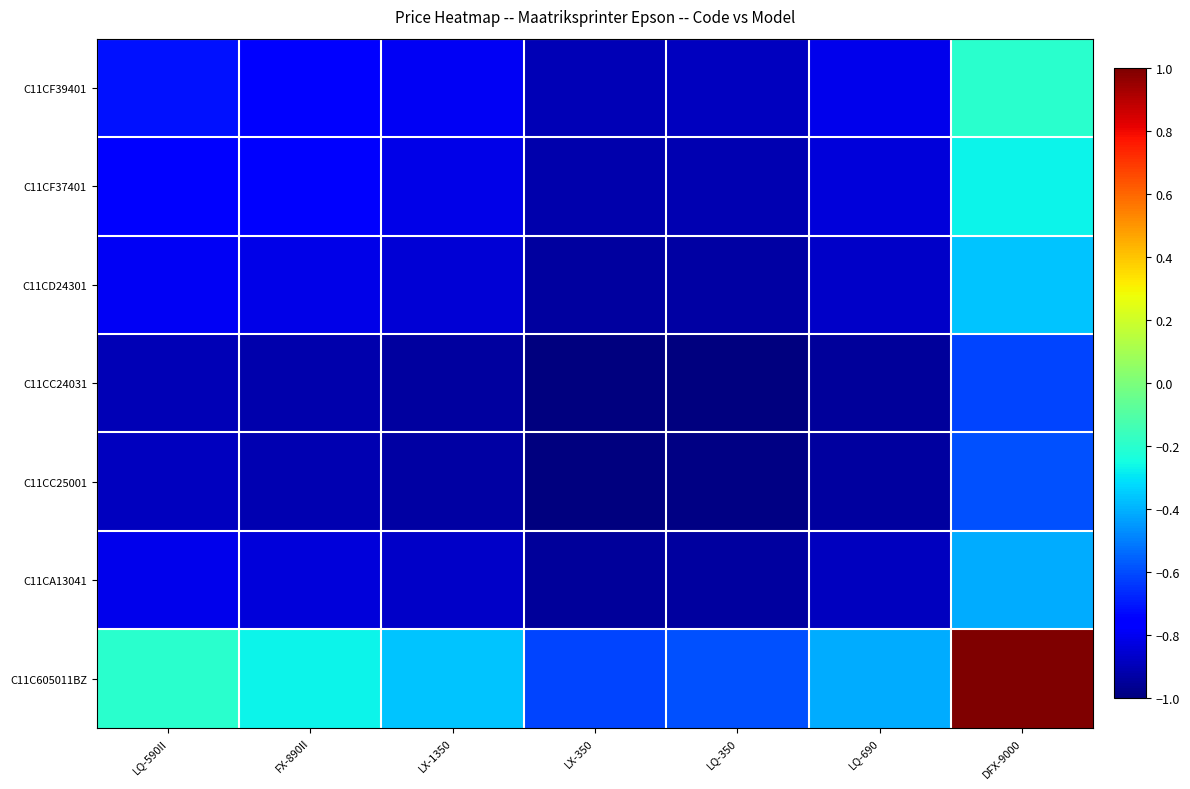

Reading left to right, extract all data points from this chart.

C11CF39401: LQ-590II=-0.7	FX-890II=-0.8	LX-1350=-0.8	LX-350=-0.9	LQ-350=-0.9	LQ-690=-0.8	DFX-9000=-0.2
C11CF37401: LQ-590II=-0.8	FX-890II=-0.8	LX-1350=-0.8	LX-350=-0.9	LQ-350=-0.9	LQ-690=-0.8	DFX-9000=-0.3
C11CD24301: LQ-590II=-0.8	FX-890II=-0.8	LX-1350=-0.8	LX-350=-0.9	LQ-350=-0.9	LQ-690=-0.9	DFX-9000=-0.4
C11CC24031: LQ-590II=-0.9	FX-890II=-0.9	LX-1350=-0.9	LX-350=-1.0	LQ-350=-1.0	LQ-690=-1.0	DFX-9000=-0.6
C11CC25001: LQ-590II=-0.9	FX-890II=-0.9	LX-1350=-0.9	LX-350=-1.0	LQ-350=-1.0	LQ-690=-0.9	DFX-9000=-0.6
C11CA13041: LQ-590II=-0.8	FX-890II=-0.8	LX-1350=-0.9	LX-350=-1.0	LQ-350=-0.9	LQ-690=-0.9	DFX-9000=-0.4
C11C605011BZ: LQ-590II=-0.2	FX-890II=-0.3	LX-1350=-0.4	LX-350=-0.6	LQ-350=-0.6	LQ-690=-0.4	DFX-9000=1.0